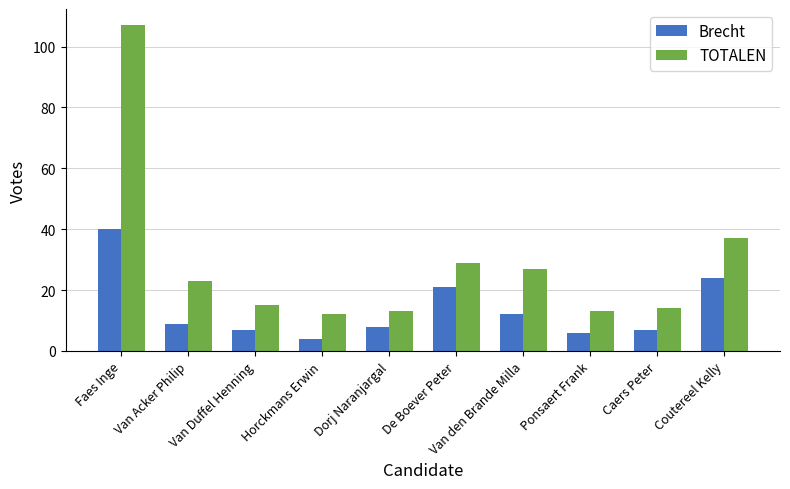

True or false: Brecht has a value of 34 at De Boever Peter.

False